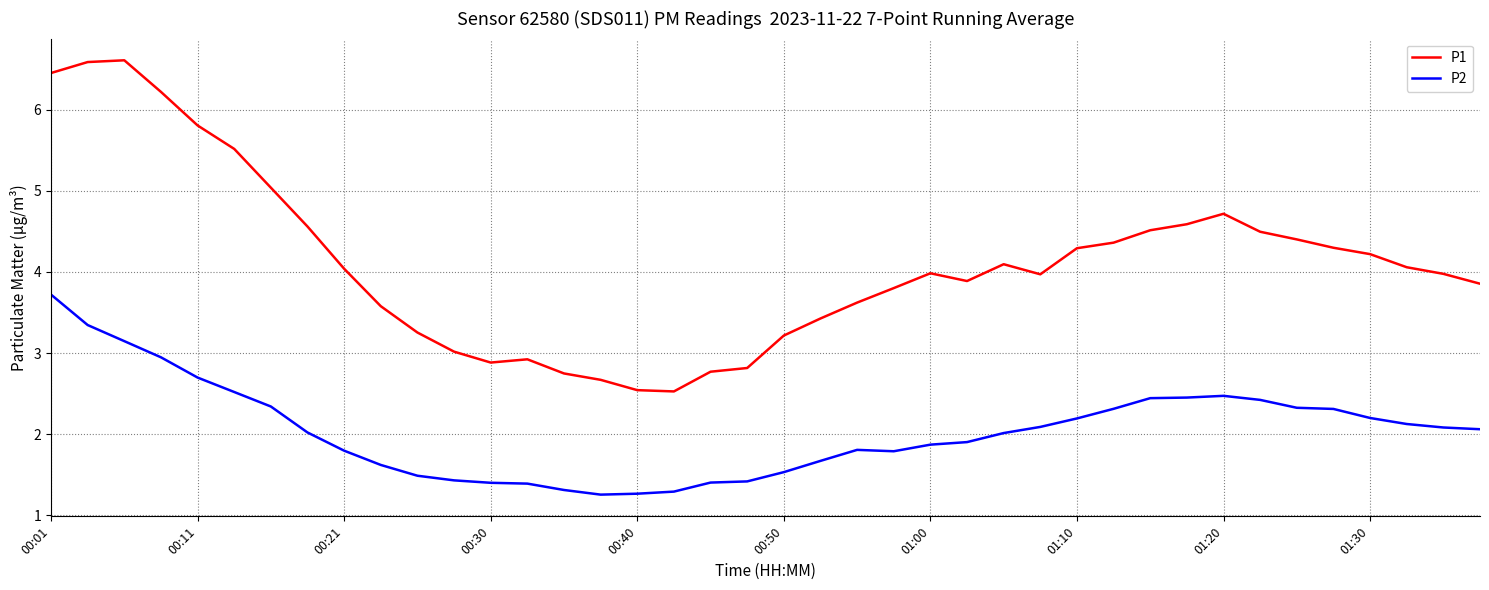

What is the difference between the maximum and minimum values in the P2 series?

2.5